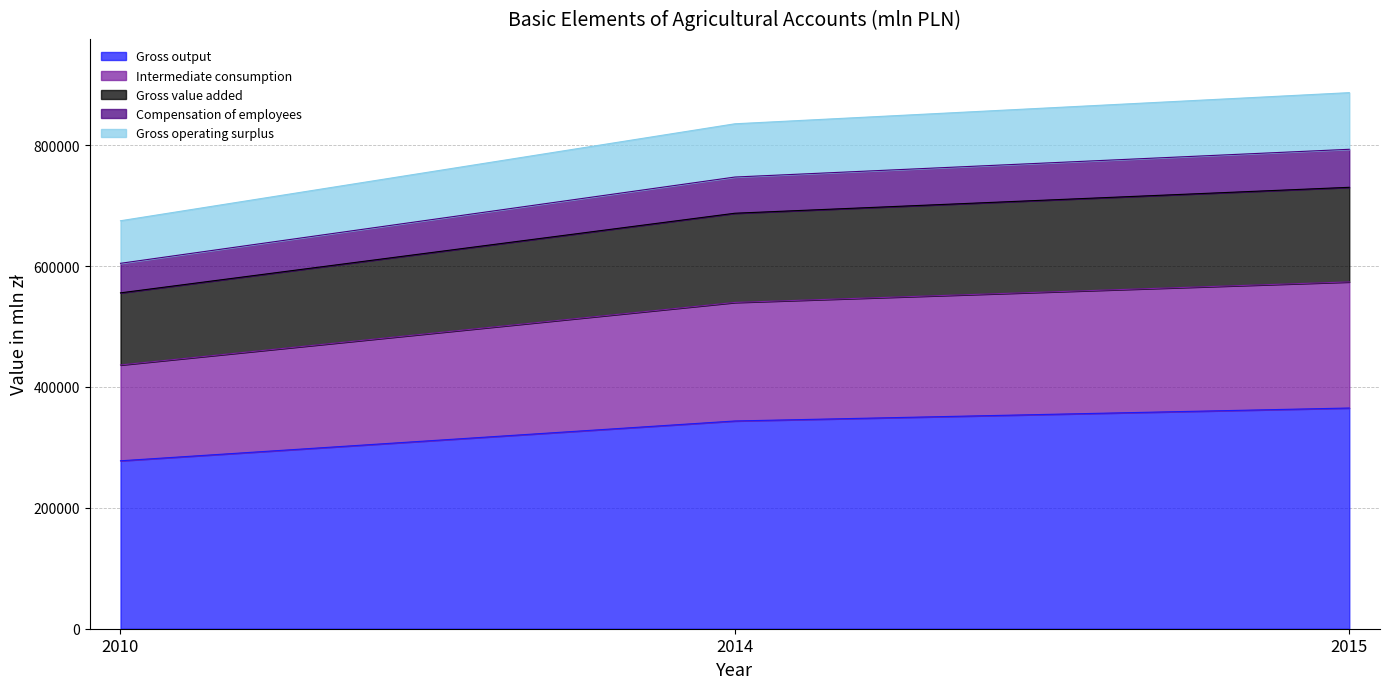

What is the highest value of the Gross output series?

365209